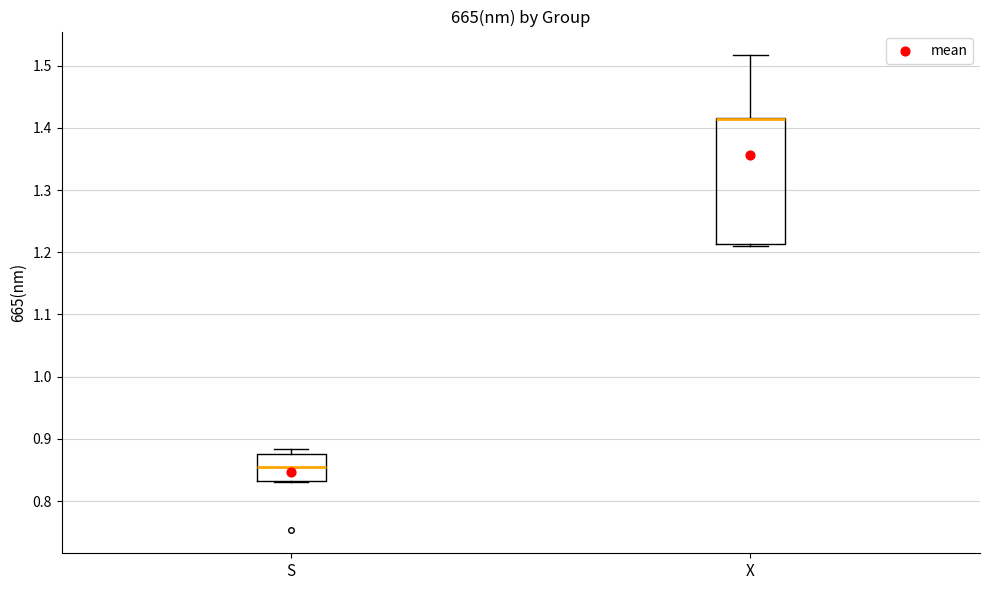

Comparing the boxes themselves (not the whiskers), which one is the tallest?

X